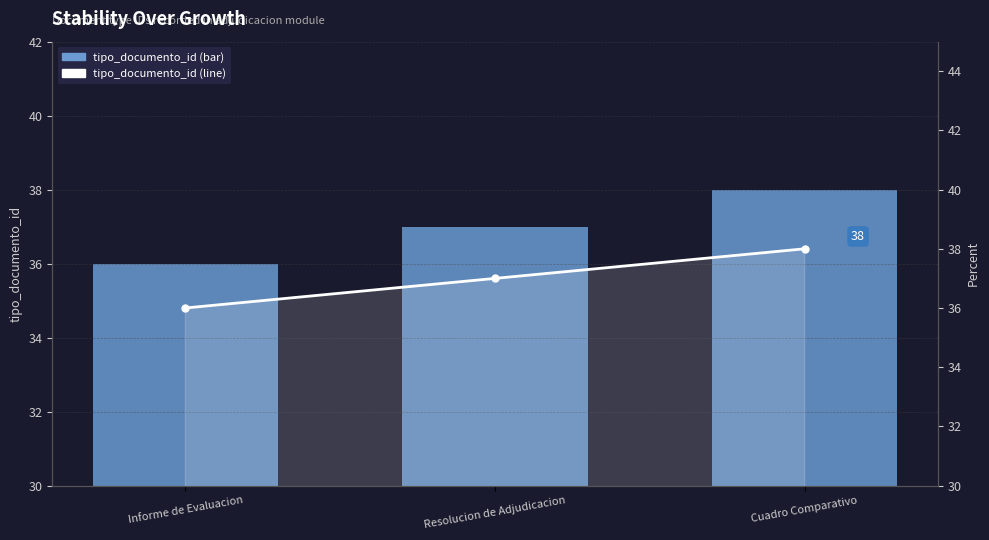

What is the label of the 1st bar from the left?

Informe de Evaluacion